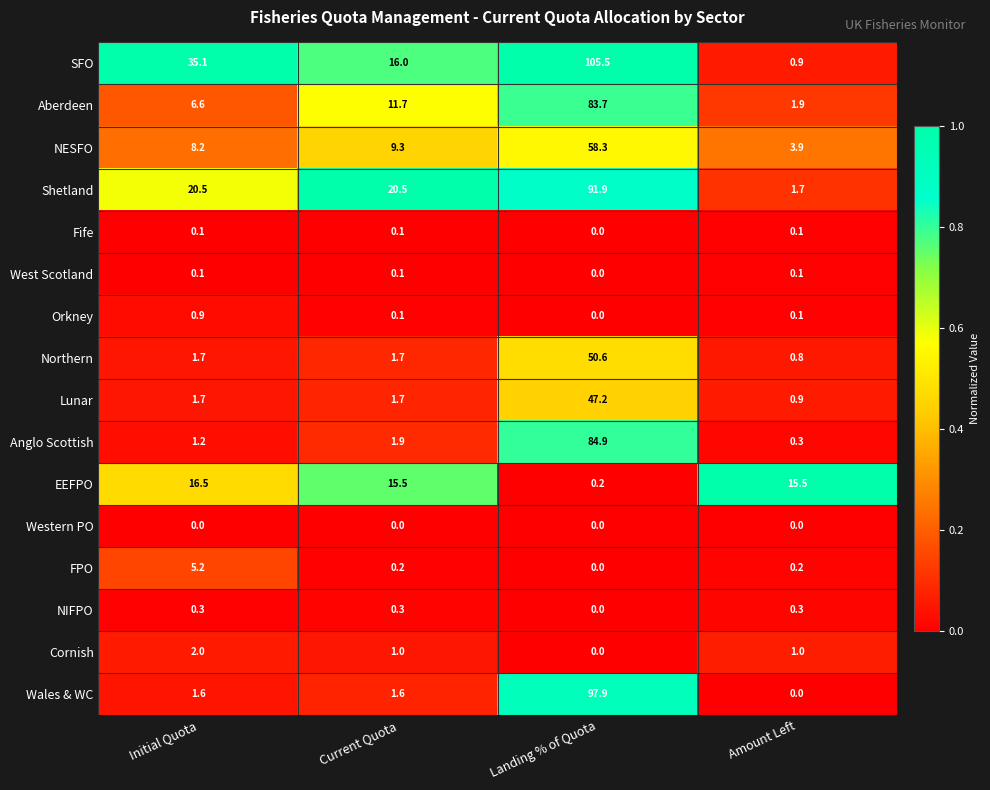

What is the sum of all Lunar values?

51.5